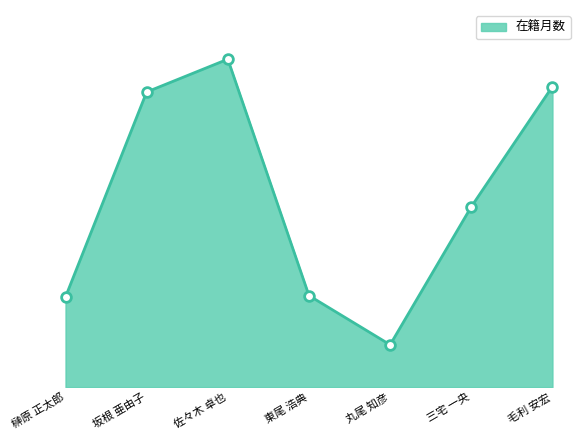

What is the average value?

139